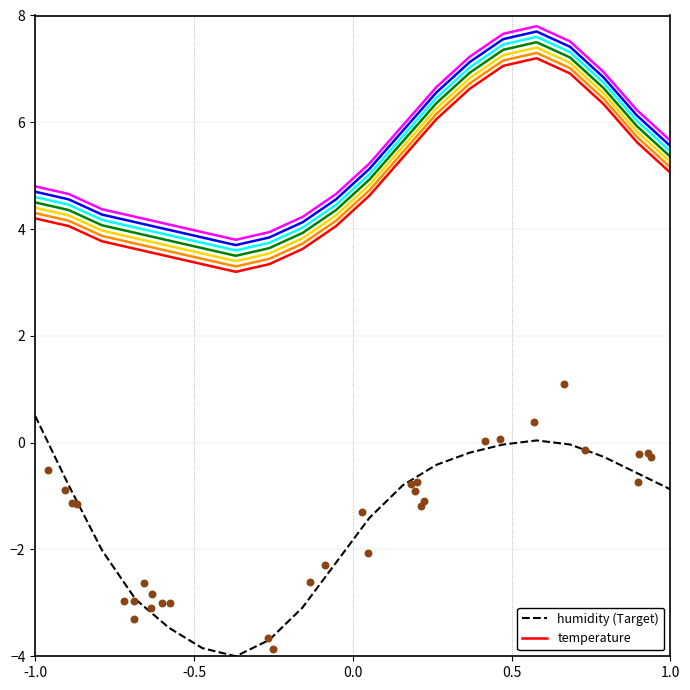

At how many categories does at least one series exceed -1?

20